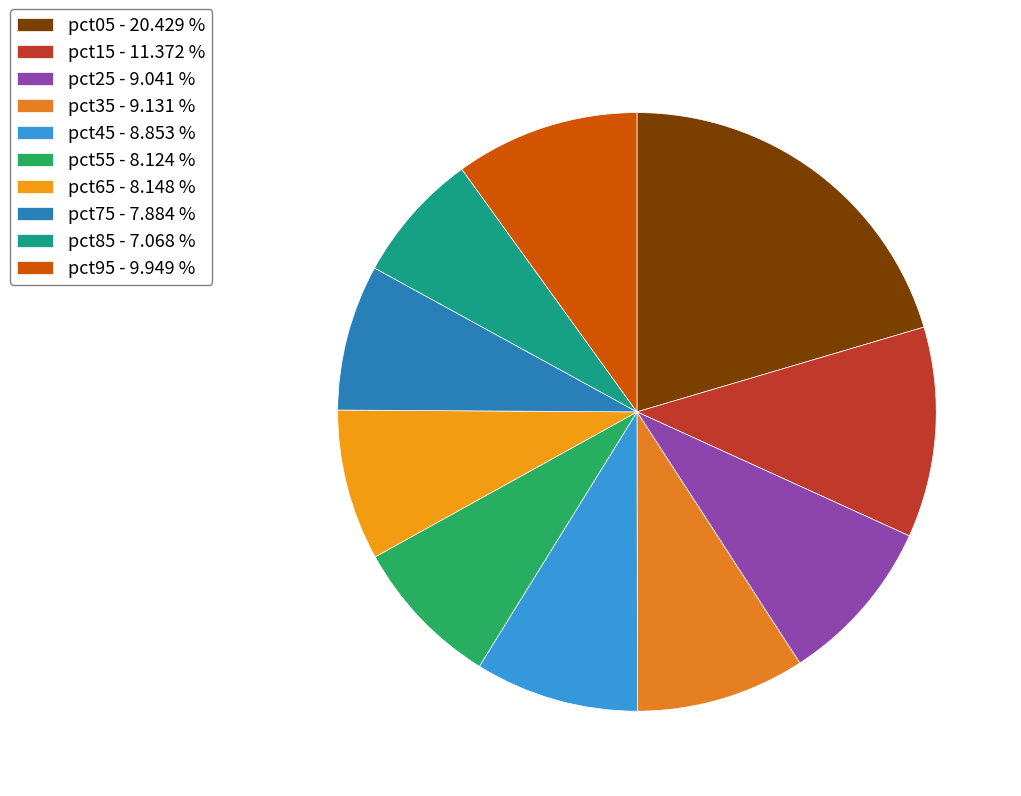

Which category has the smallest portion of the pie?

pct85